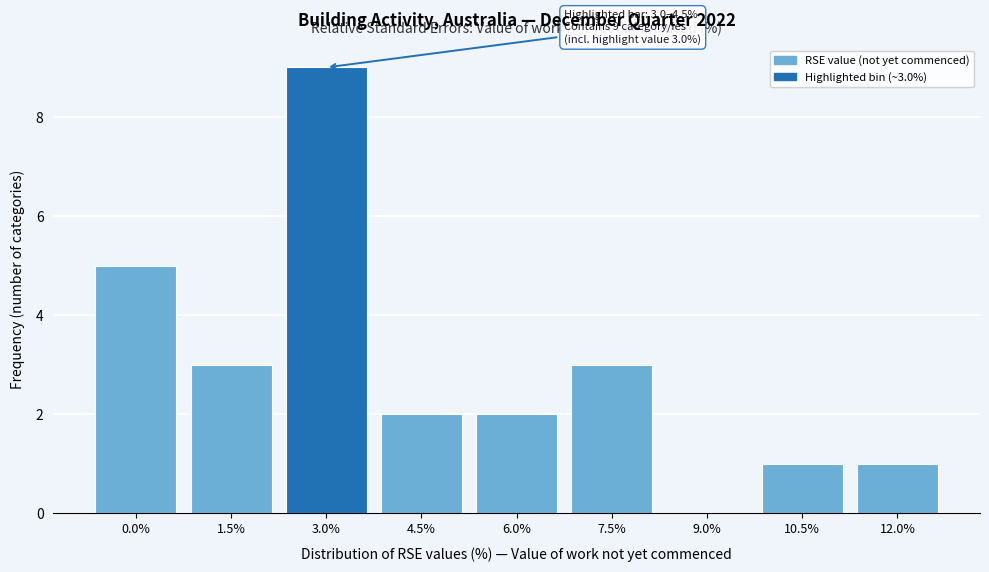

Reading right to left, transcribe all the data shown in this chart.

12.0%=1	10.5%=1	9.0%=0	7.5%=3	6.0%=2	4.5%=2	3.0%=9	1.5%=3	0.0%=5